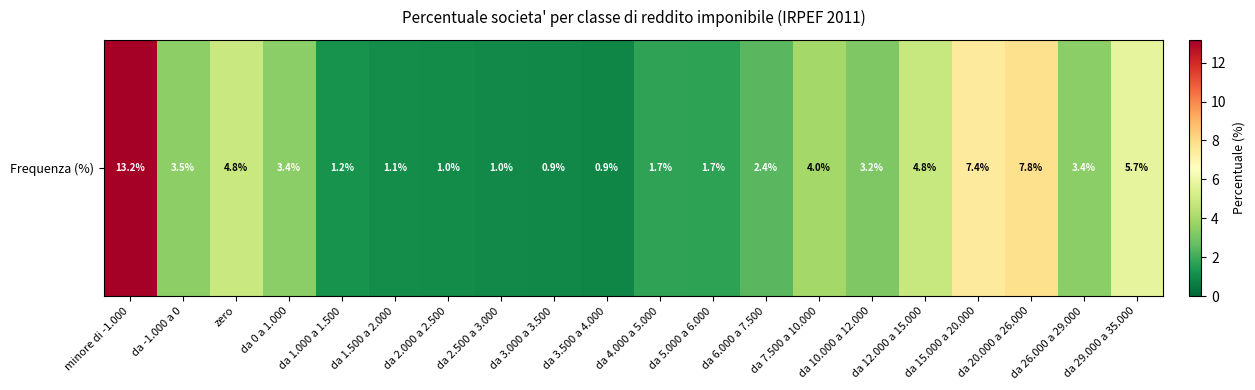

List the labels in order of value, largest first.

minore di -1.000, da 20.000 a 26.000, da 15.000 a 20.000, da 29.000 a 35.000, zero, da 12.000 a 15.000, da 7.500 a 10.000, da -1.000 a 0, da 26.000 a 29.000, da 0 a 1.000, da 10.000 a 12.000, da 6.000 a 7.500, da 4.000 a 5.000, da 5.000 a 6.000, da 1.000 a 1.500, da 1.500 a 2.000, da 2.000 a 2.500, da 2.500 a 3.000, da 3.000 a 3.500, da 3.500 a 4.000